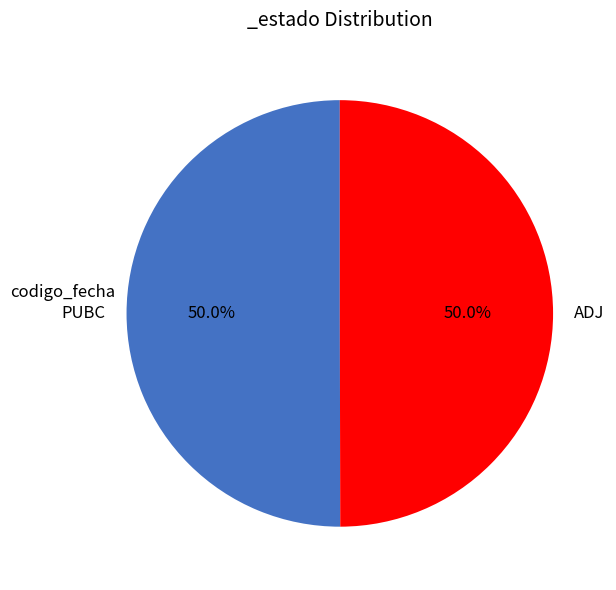

Approximately how many times larger is the value at ADJ compared to PUBC?

1.0